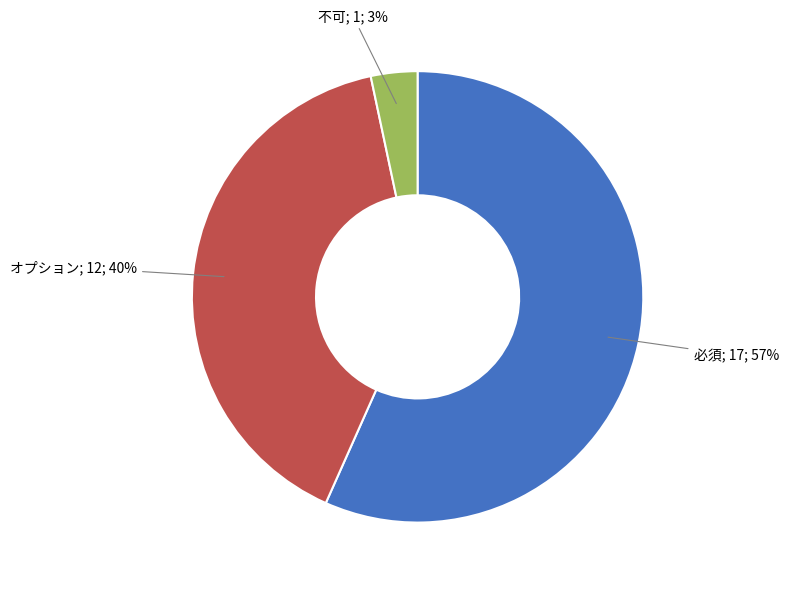

To the nearest percent, what is the average slice percentage?

33%